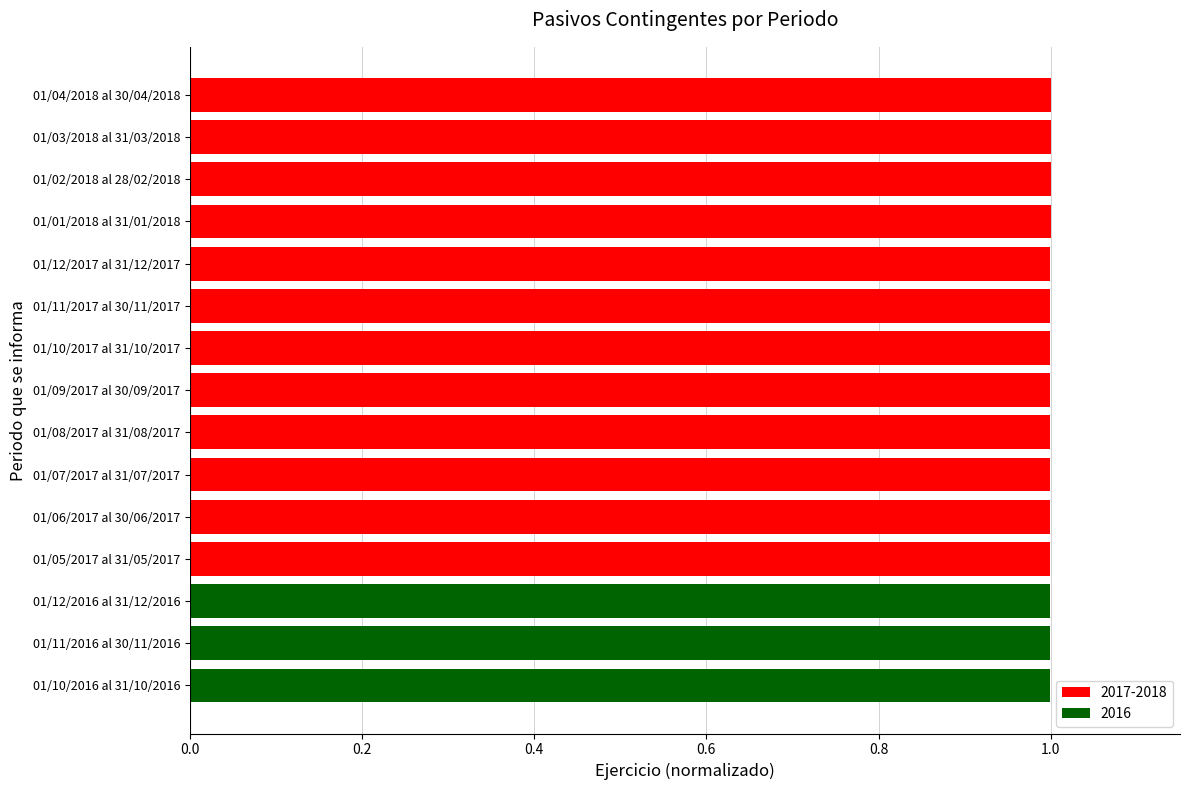

Reading top to bottom, what are all the values shown in this chart?

1.0	1.0	1.0	1.0	1.0	1.0	1.0	1.0	1.0	1.0	1.0	1.0	1.0	1.0	1.0